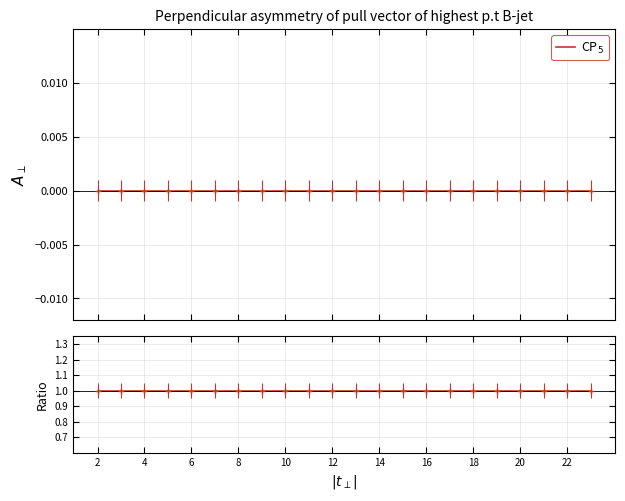

Count the number of categories in the chart.

22